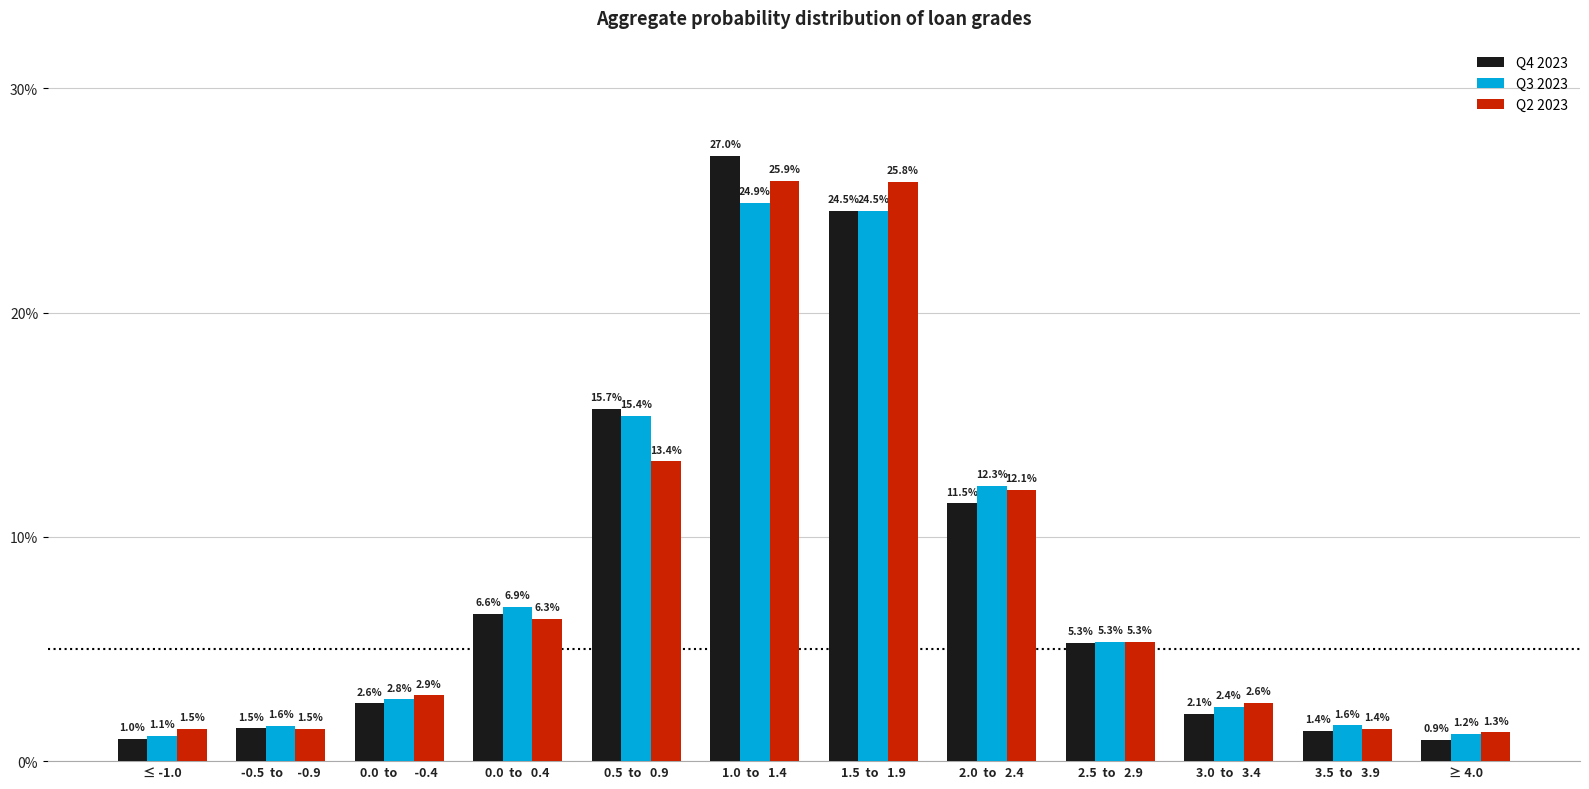

Is the value of Q2 2023 at 2.5  to   2.9 greater than the value of Q4 2023 at 0.5  to   0.9?

No